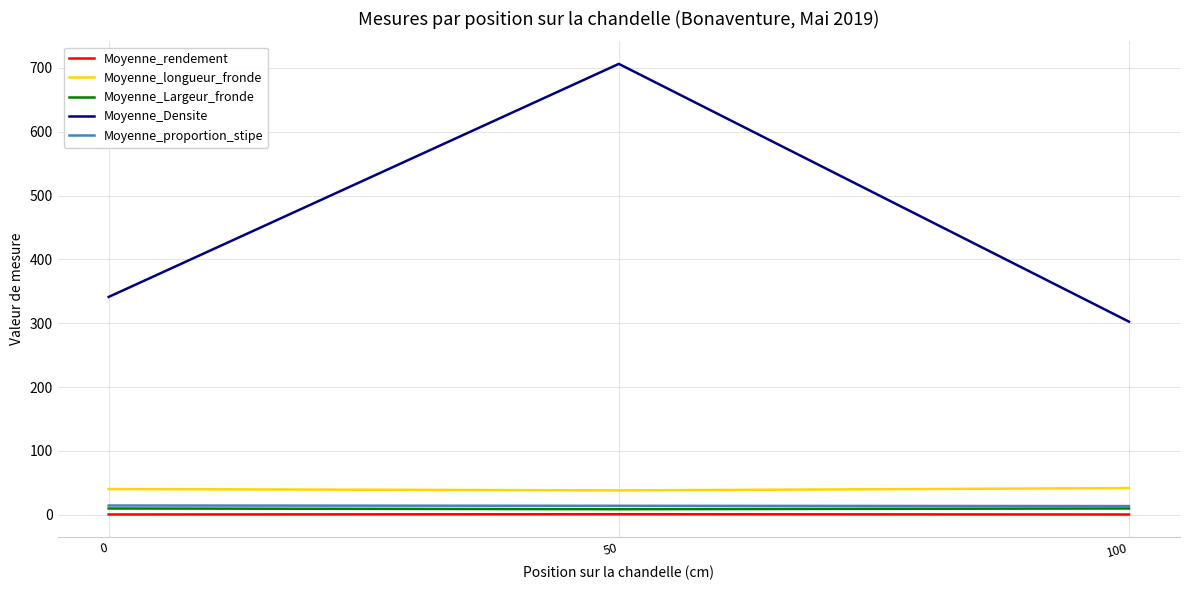

Which series has the widest spread of values?

Moyenne_Densite